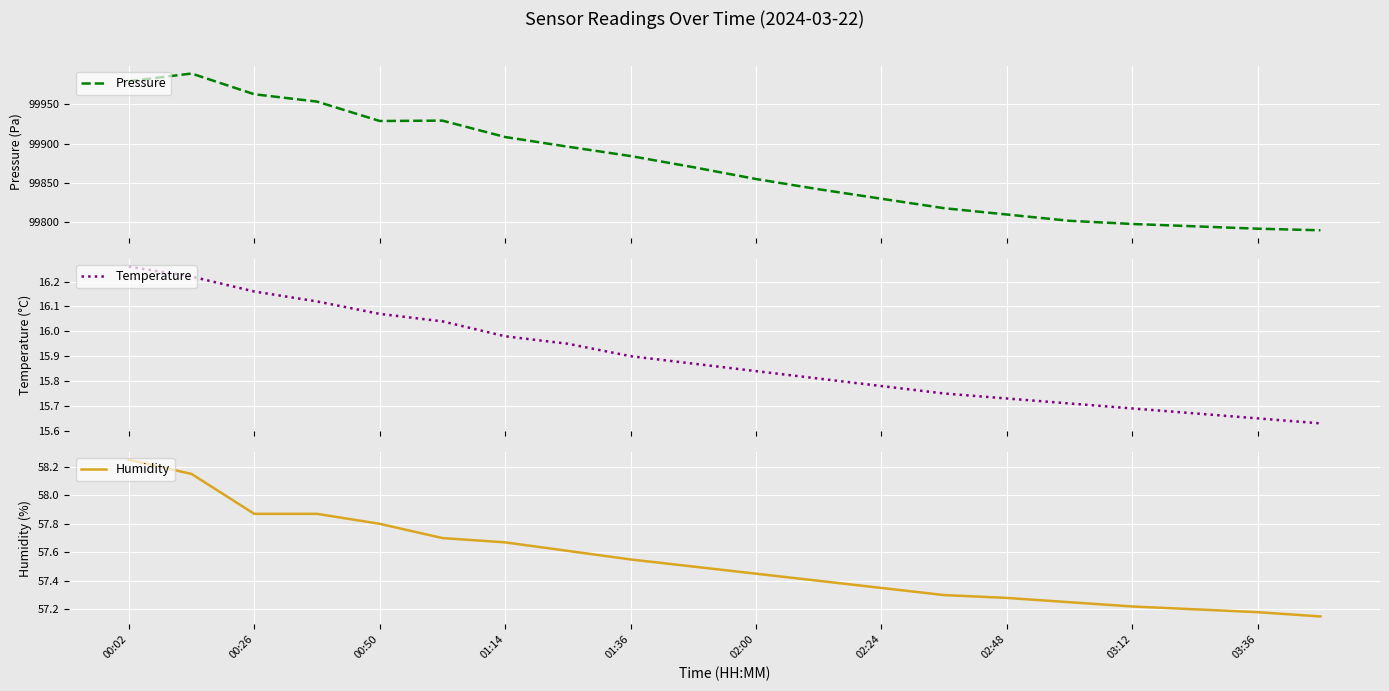

What is the lowest value of the Pressure series?

99790.0